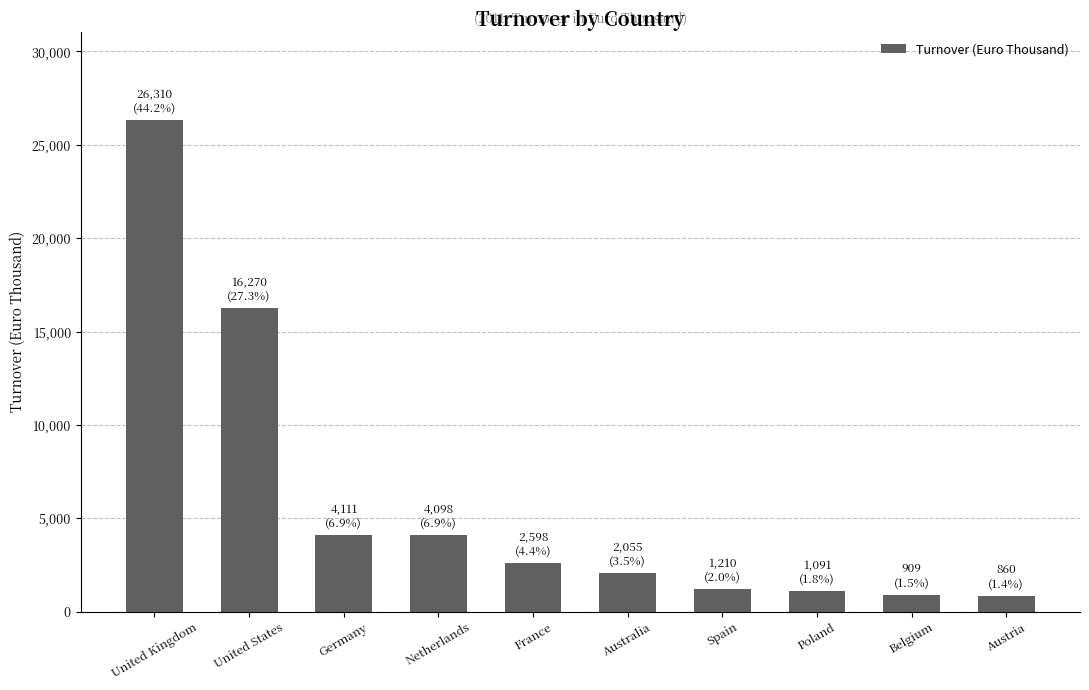

How many bars are there in total?

10